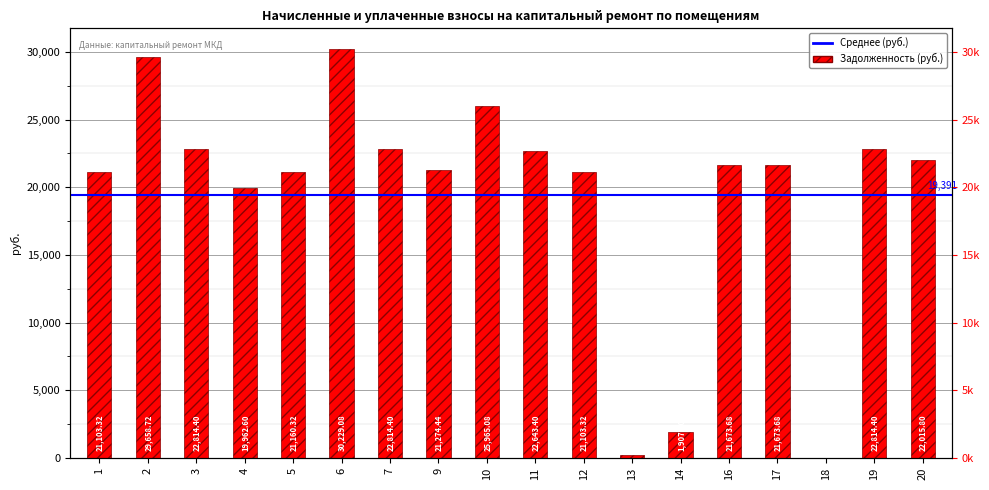

Approximately how many times larger is the value at 5 compared to 20?

1.0